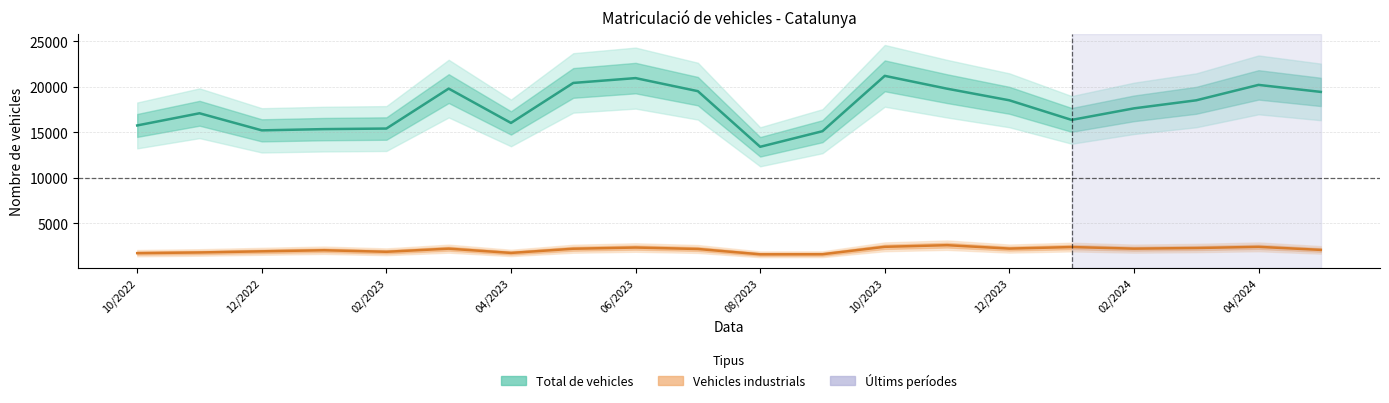

True or false: Vehicles industrials has more than 1 points higher than both neighbors.

True